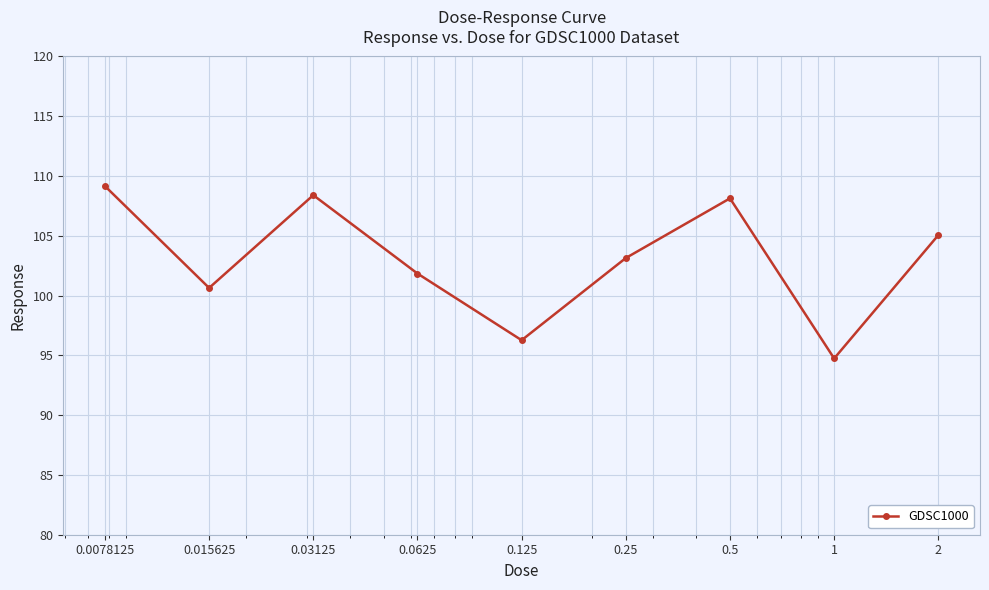

What is the maximum value shown in the chart?

109.2